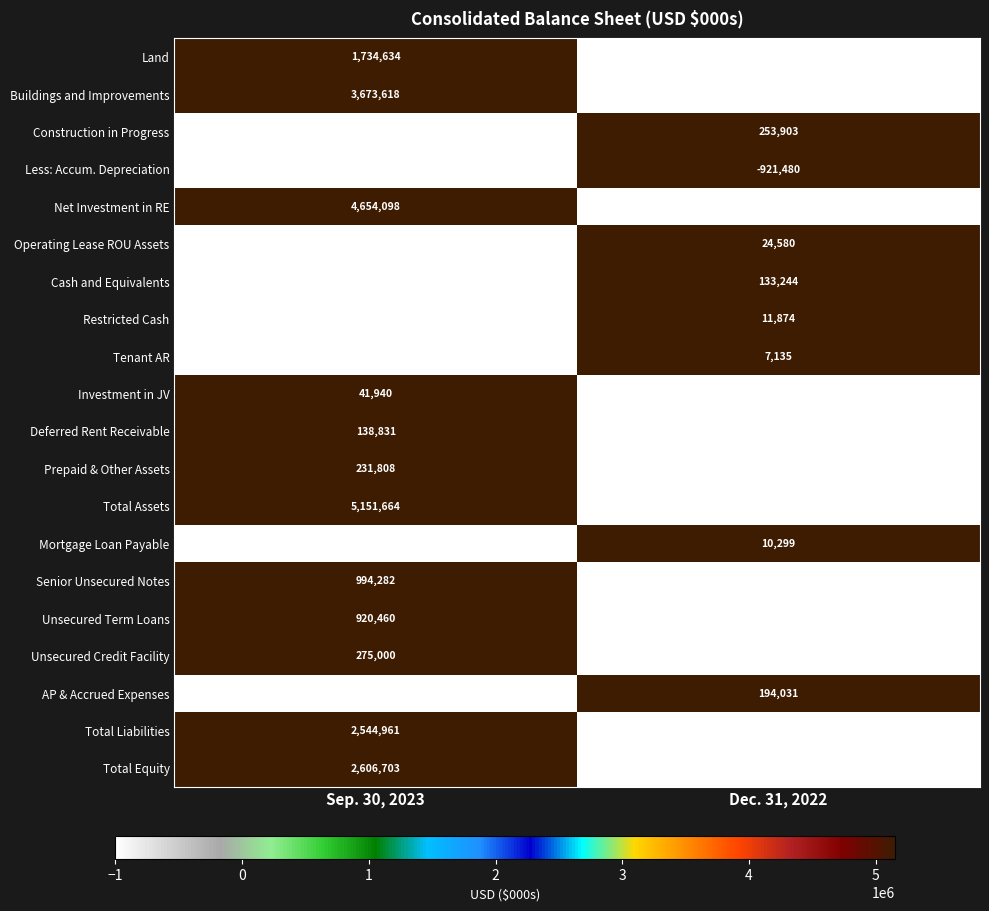

Which series has the largest total across all categories?

Total Assets